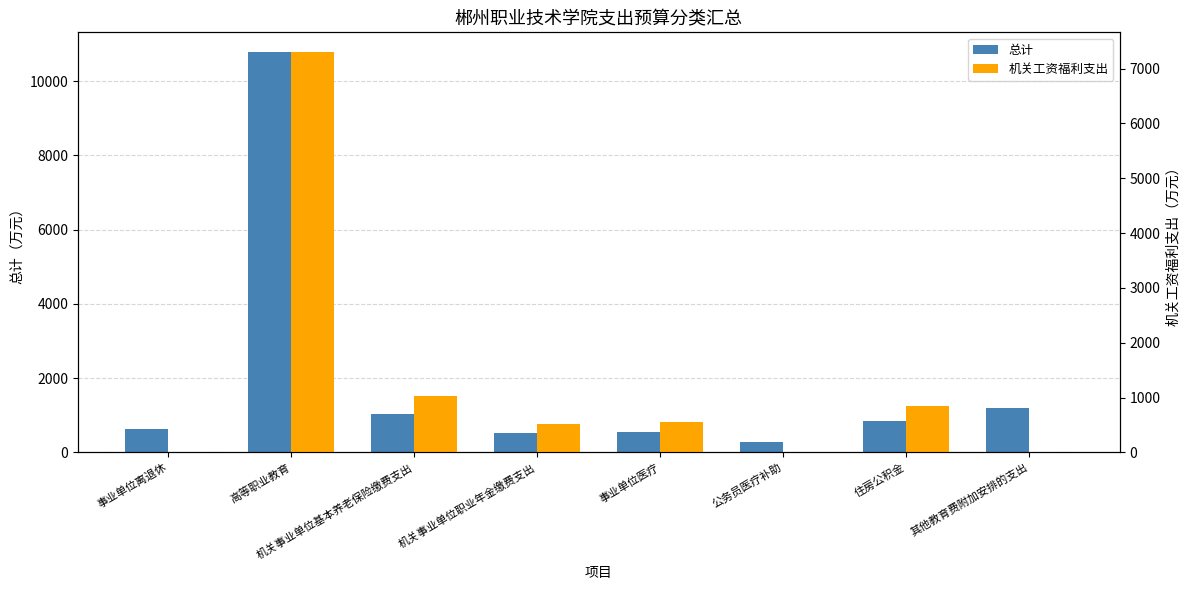

Between 高等职业教育 and 机关事业单位基本养老保险缴费支出, which is larger?

高等职业教育